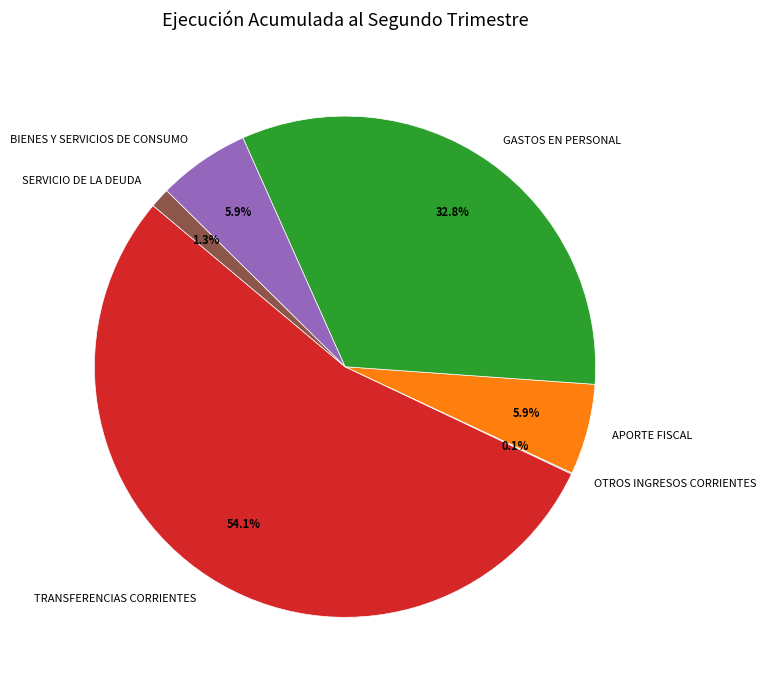

Is there any slice that represents more than half of the pie?

Yes